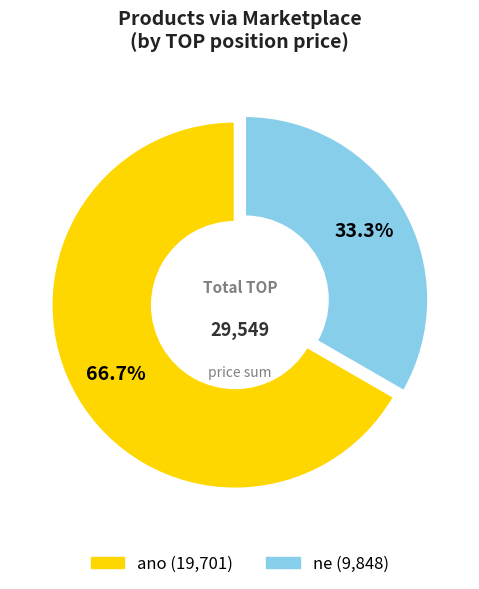

Is there a majority slice in this chart?

Yes